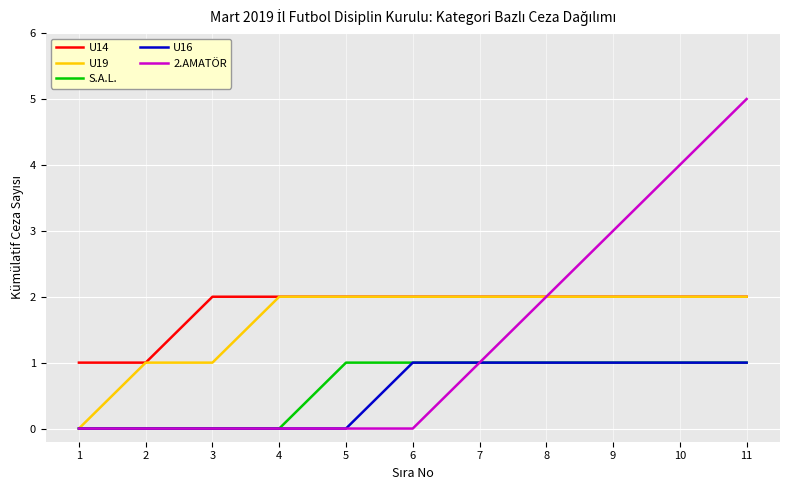

Does the chart have visible grid lines?

Yes